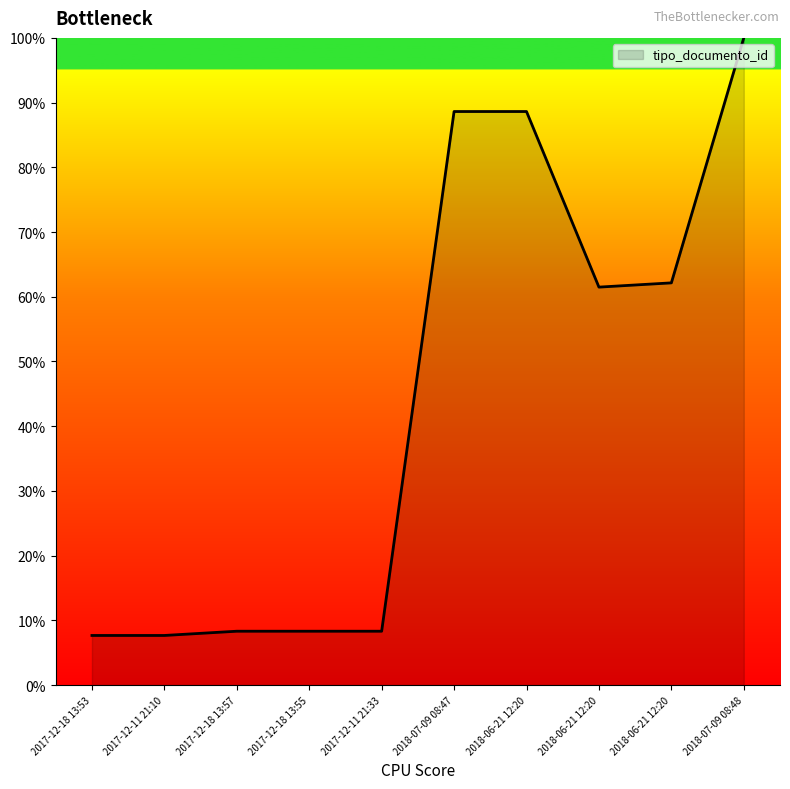

Does the chart have visible grid lines?

No